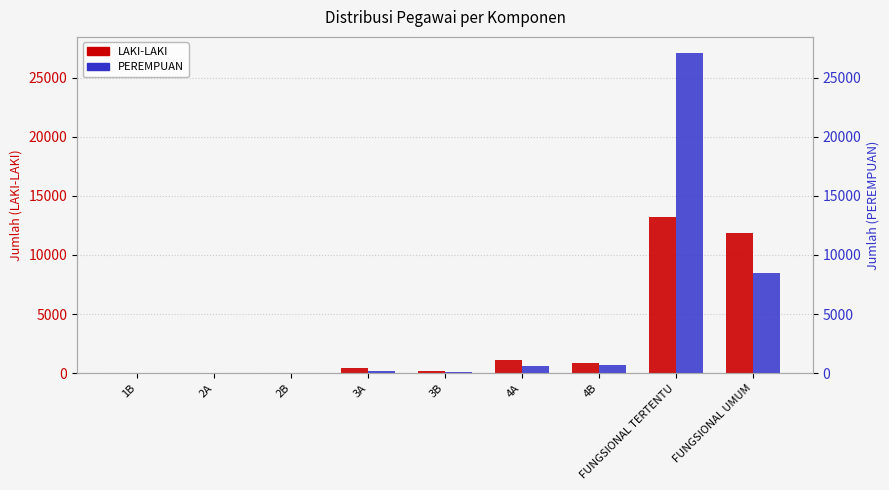

Which series has the largest range (max minus min)?

PEREMPUAN